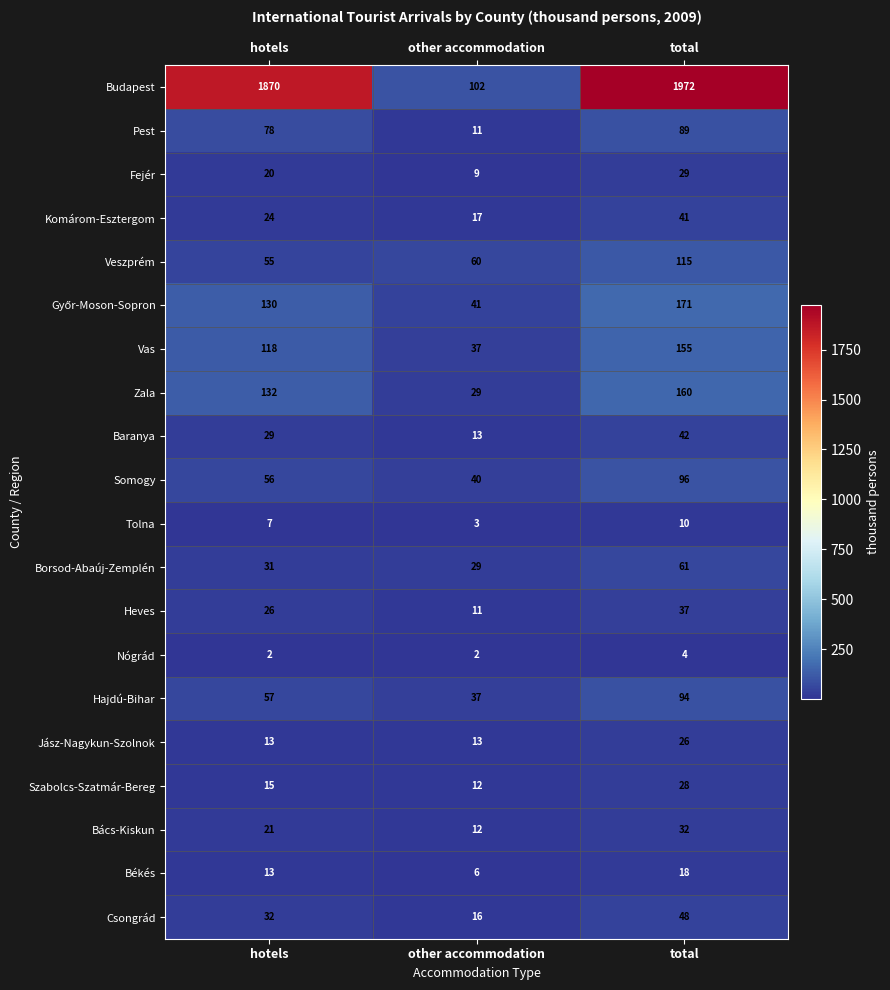

What is the smallest value displayed?

2